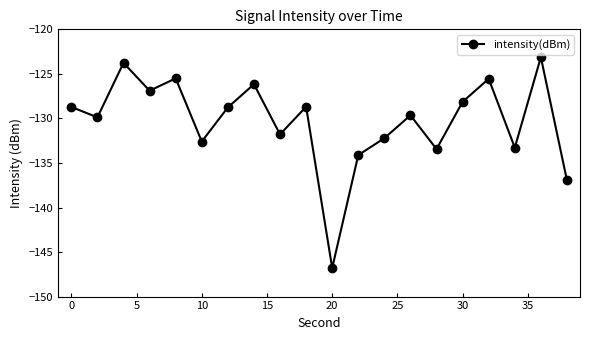

What is the average value?

-130.3